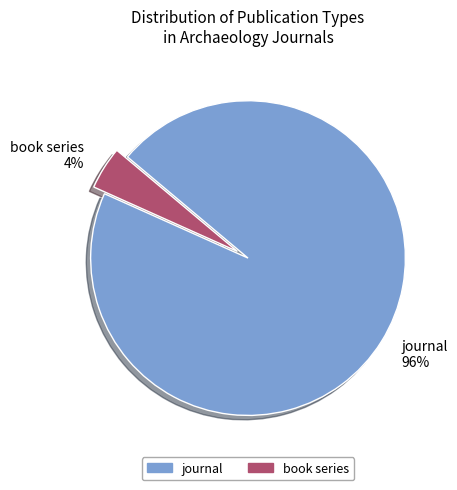

How many segments does this pie chart have?

2